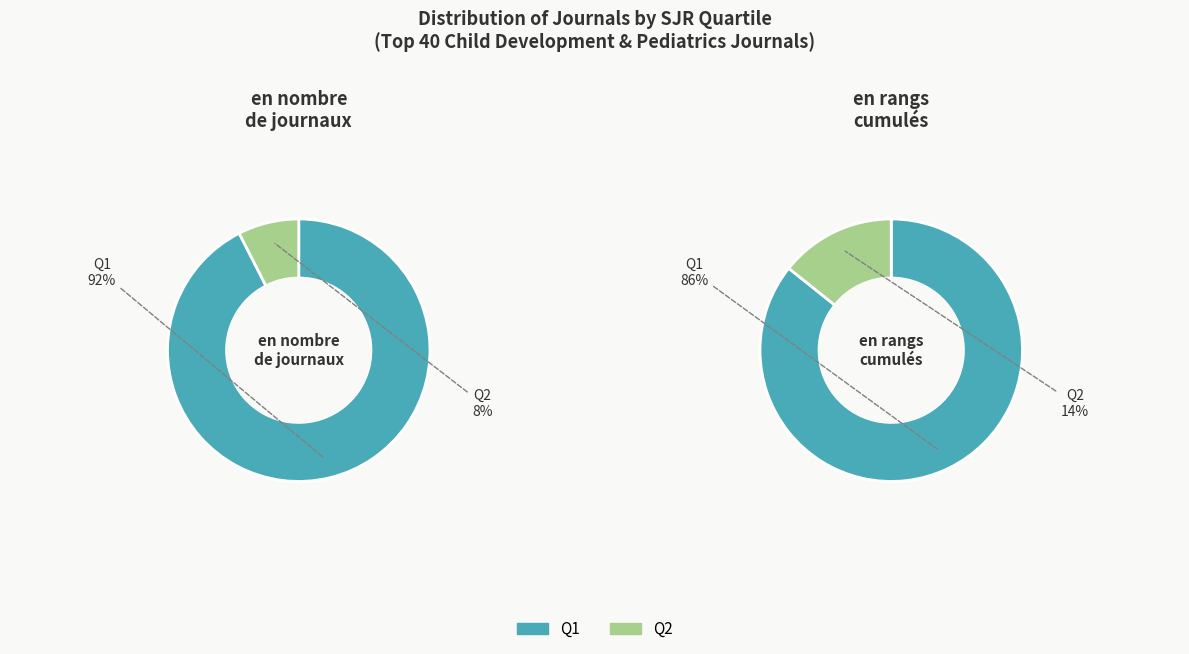

What is the change in value from Q1 to Q2?

-34